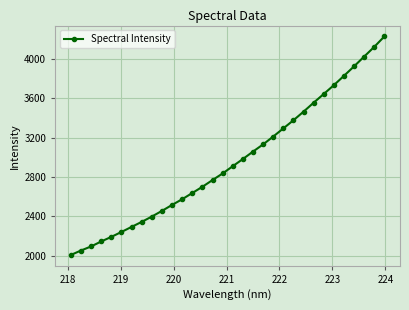

What is the minimum value shown in the chart?

2009.3